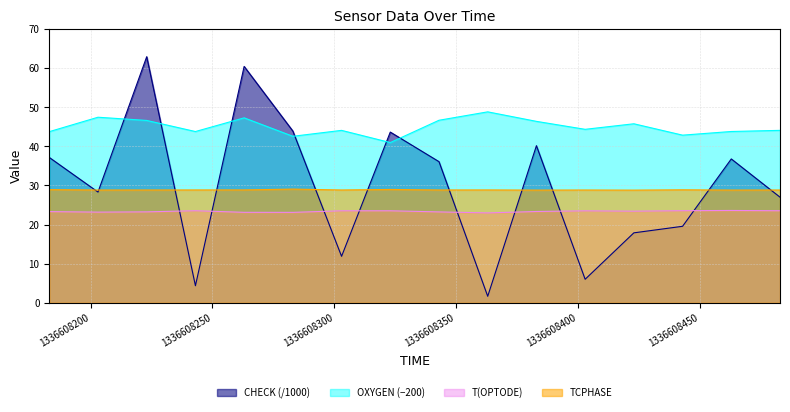

At how many categories does at least one series exceed 23?

16